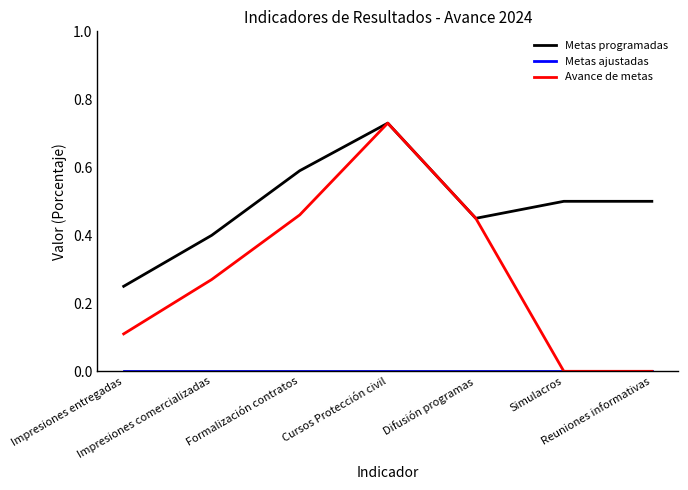

Count the number of categories in the chart.

7